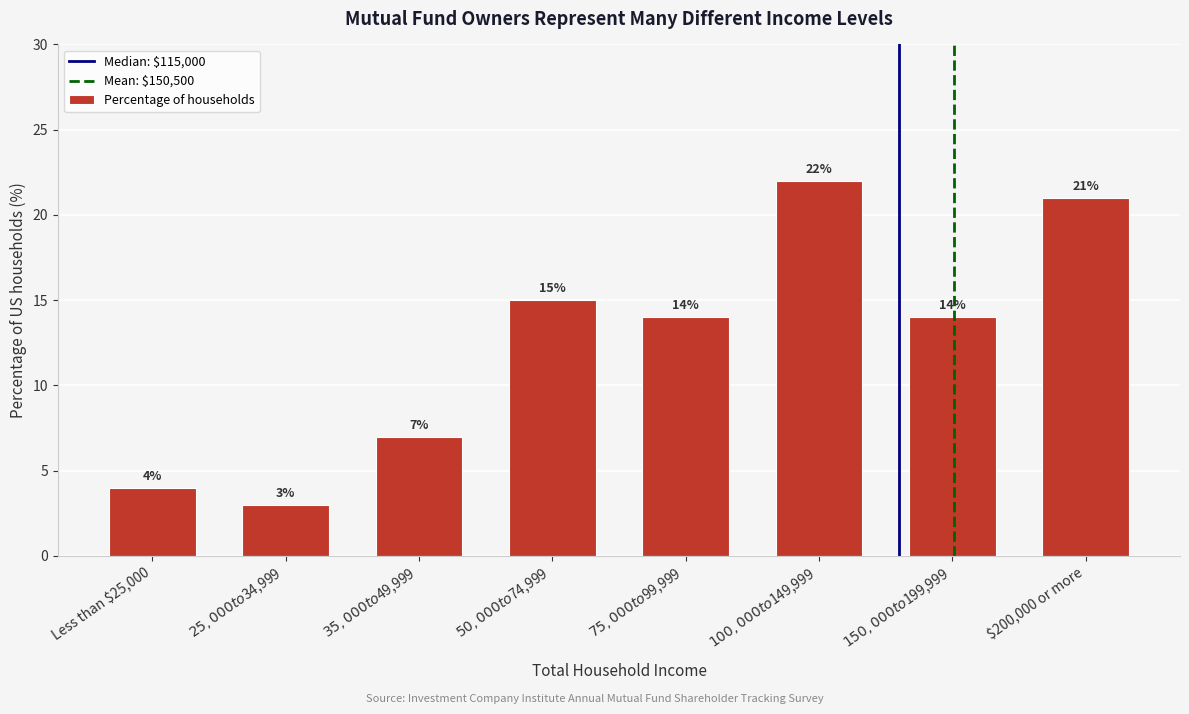

Reading left to right, extract all data points from this chart.

4	3	7	15	14	22	14	21